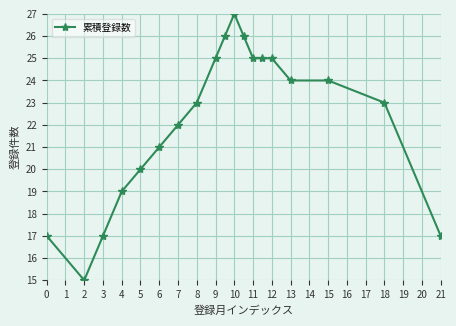

What is the value of the 4th point from the left?

19